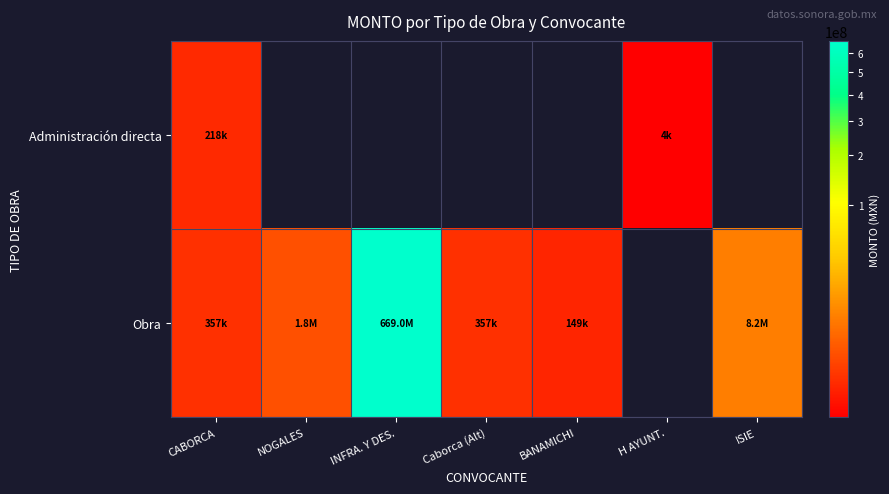

True or false: Obra has a value of 75333.1 at BANAMICHI.

False